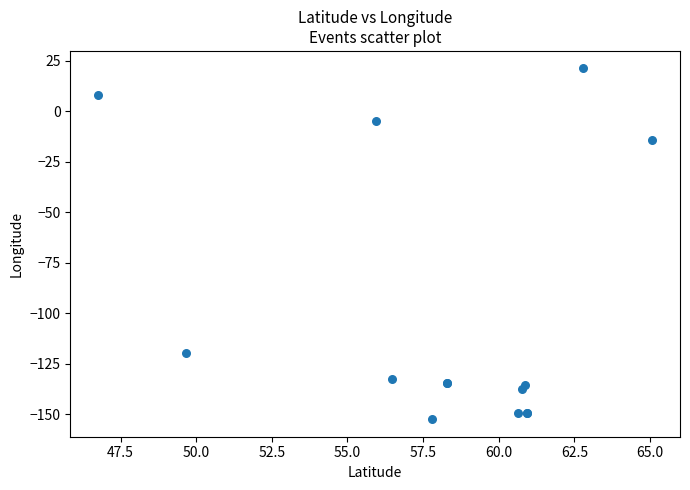

What Y value in the scatter plot is closest to -65?

-14.0